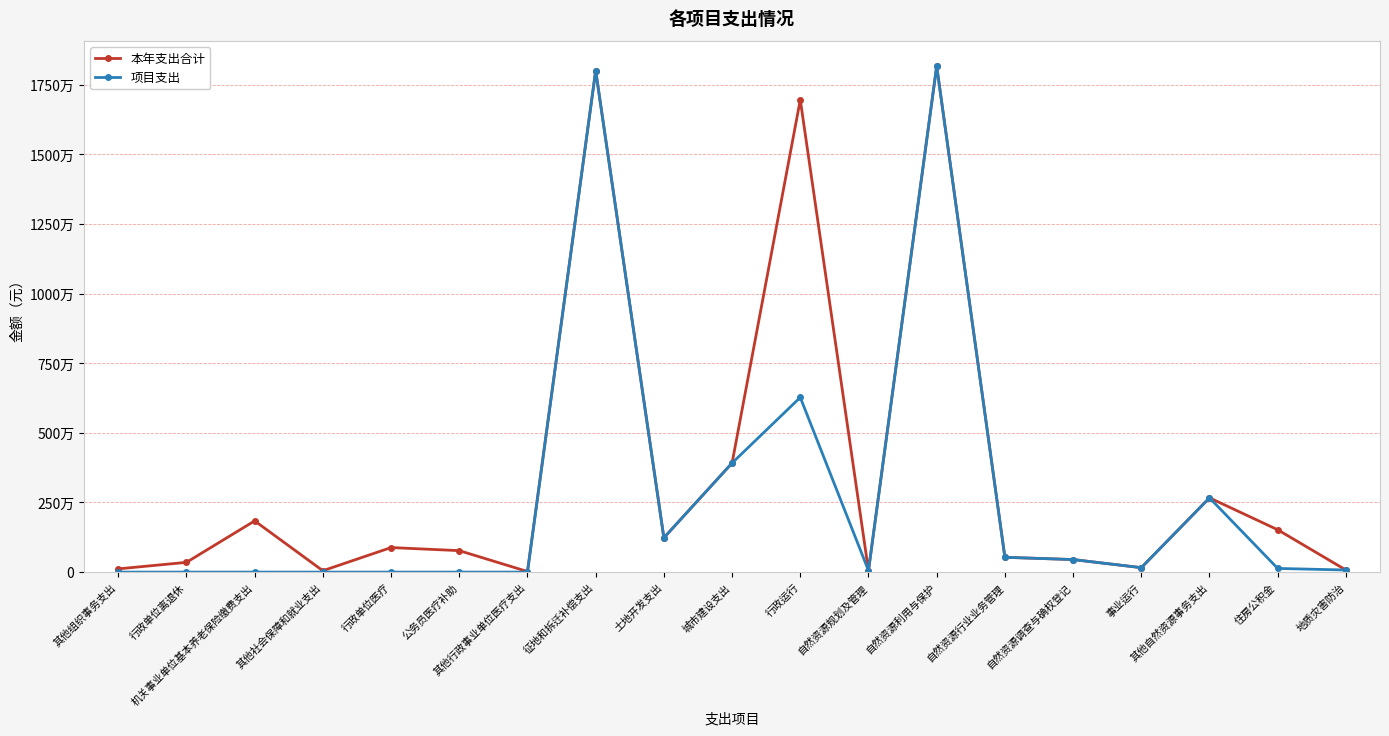

Is this an area chart (filled region under the line)?

No